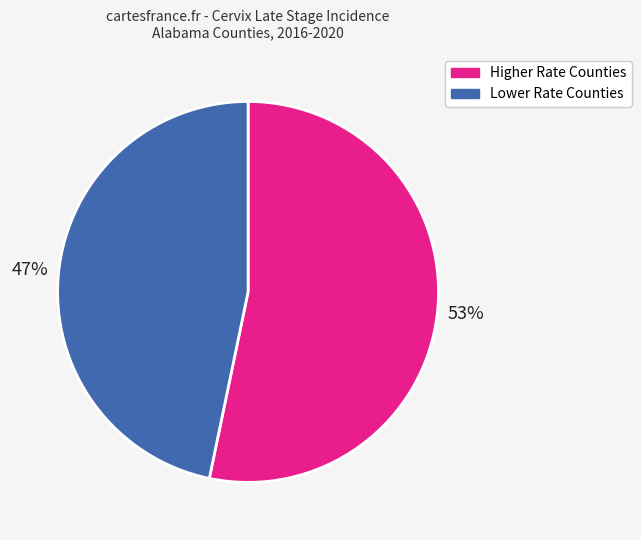

How many slices are in this pie chart?

2